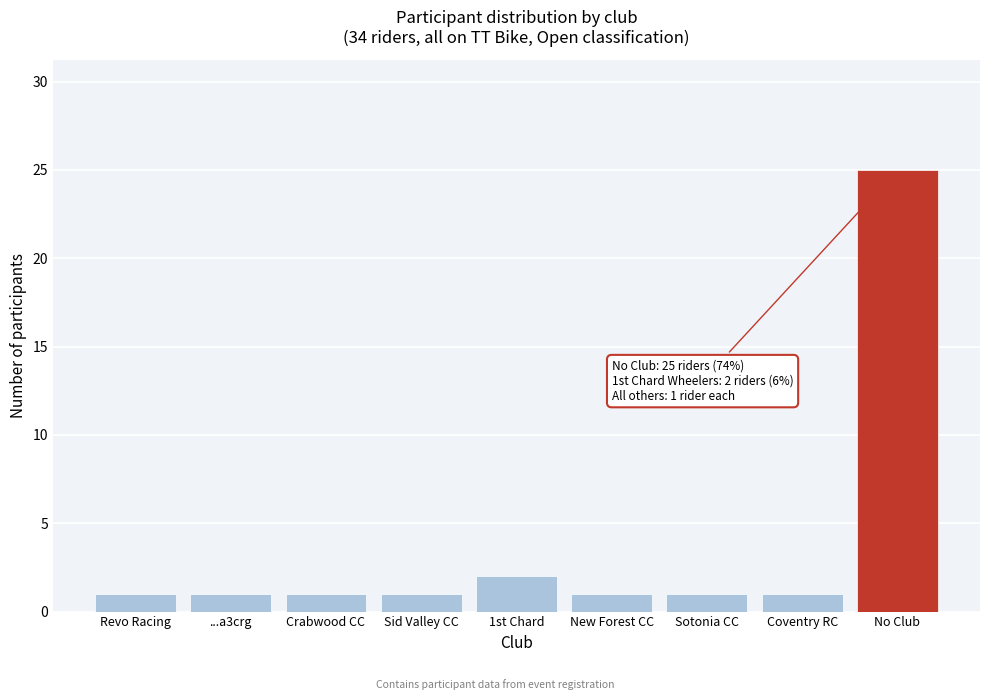

Reading left to right, transcribe all the data shown in this chart.

1	1	1	1	2	1	1	1	25